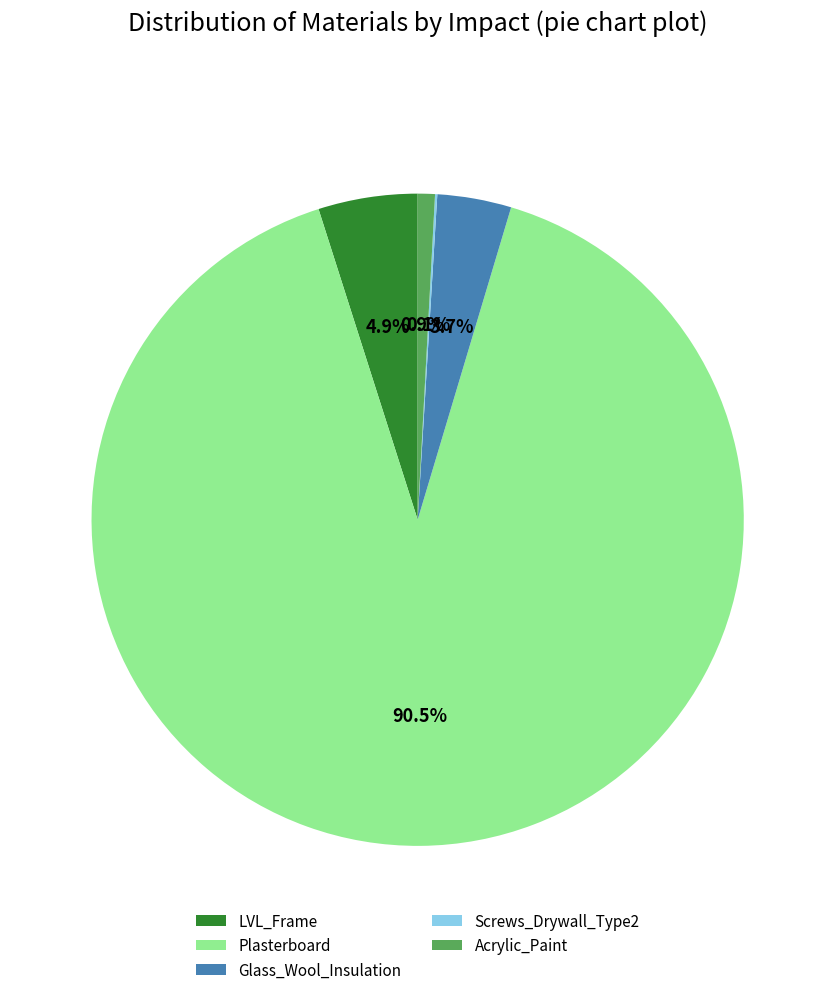

The Glass_Wool_Insulation slice represents 4% of the pie. True or false?

True